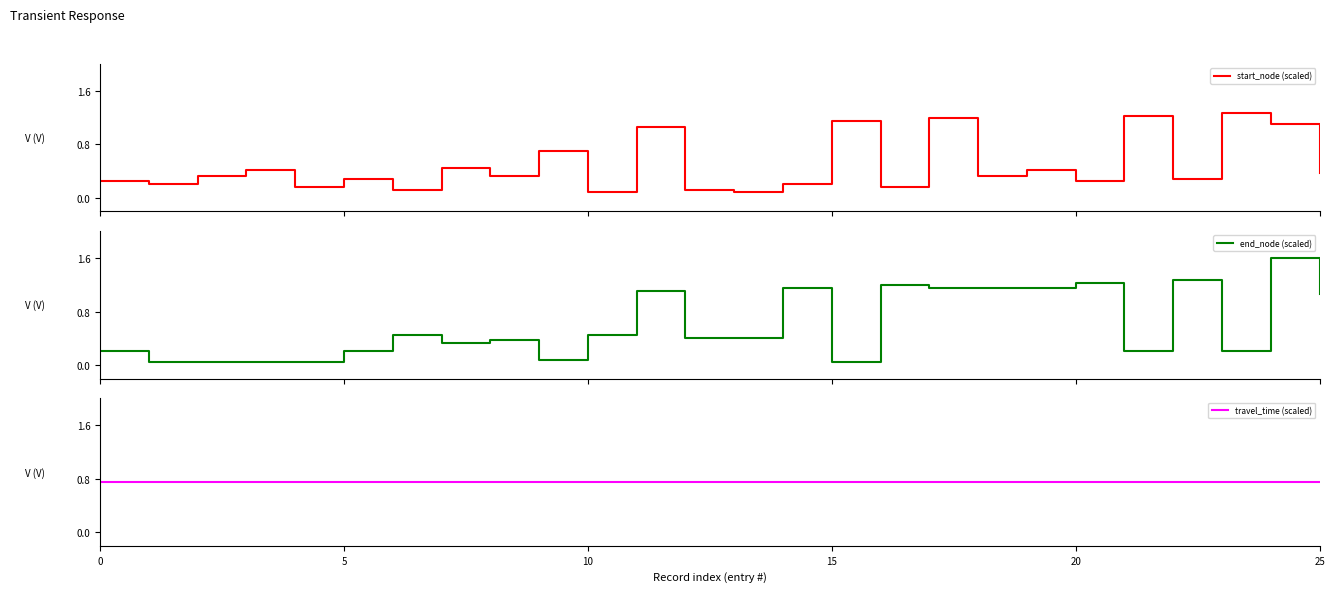

What is the average value of the end_node (scaled) series?

0.6